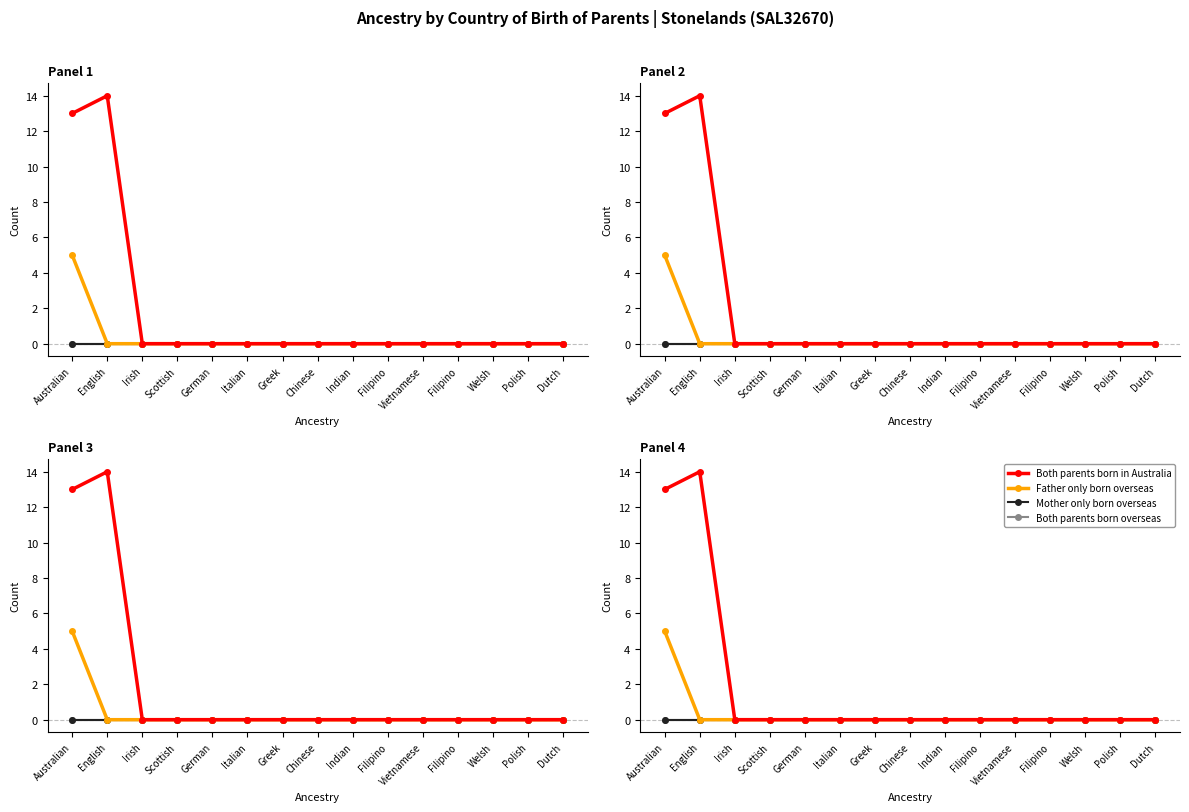

Does the chart have visible grid lines?

No